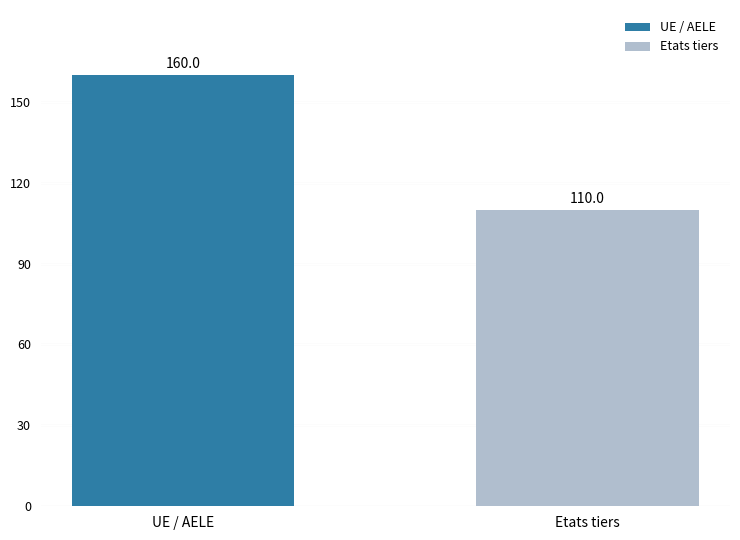

What is the difference between the values at Etats tiers and UE / AELE?

50